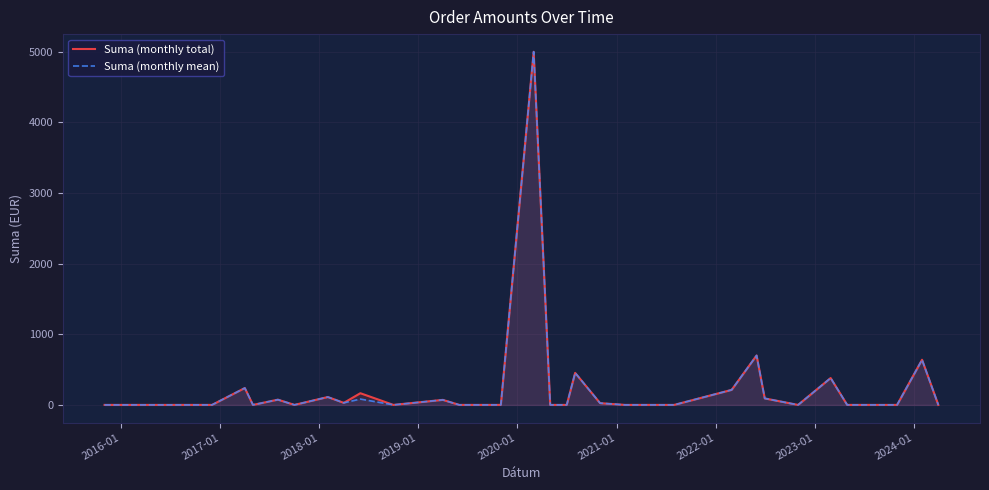

True or false: Suma (monthly total) and Suma (monthly mean) intersect in this chart.

False